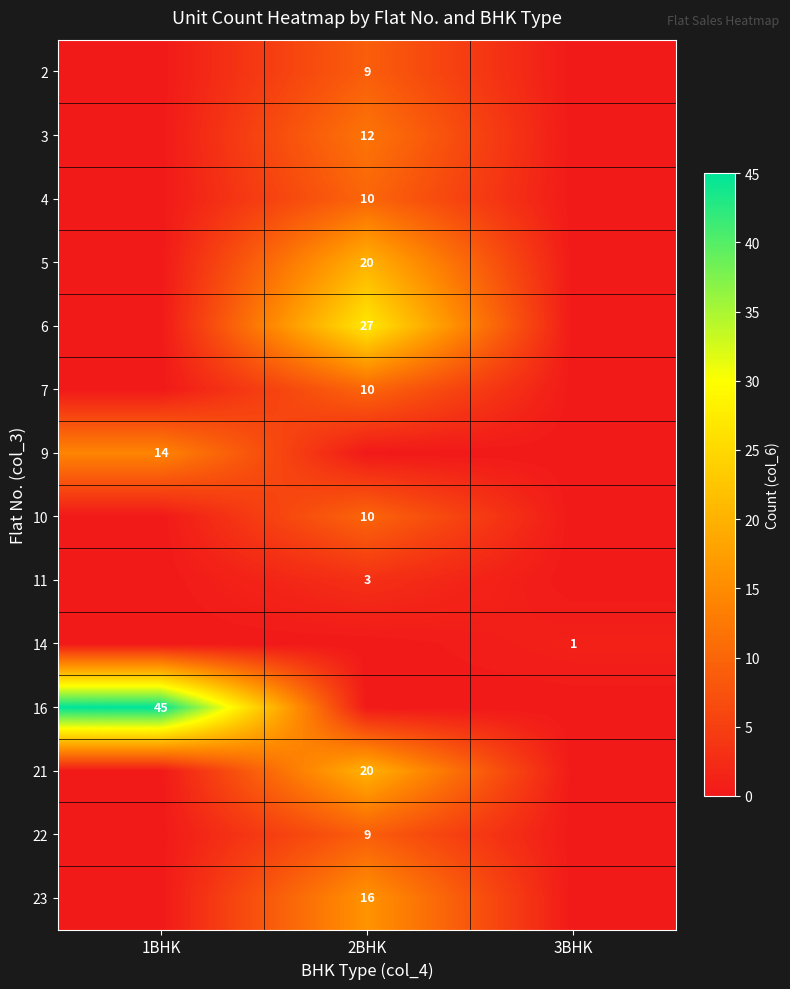

The value of 2 at 2BHK is 9. True or false?

True